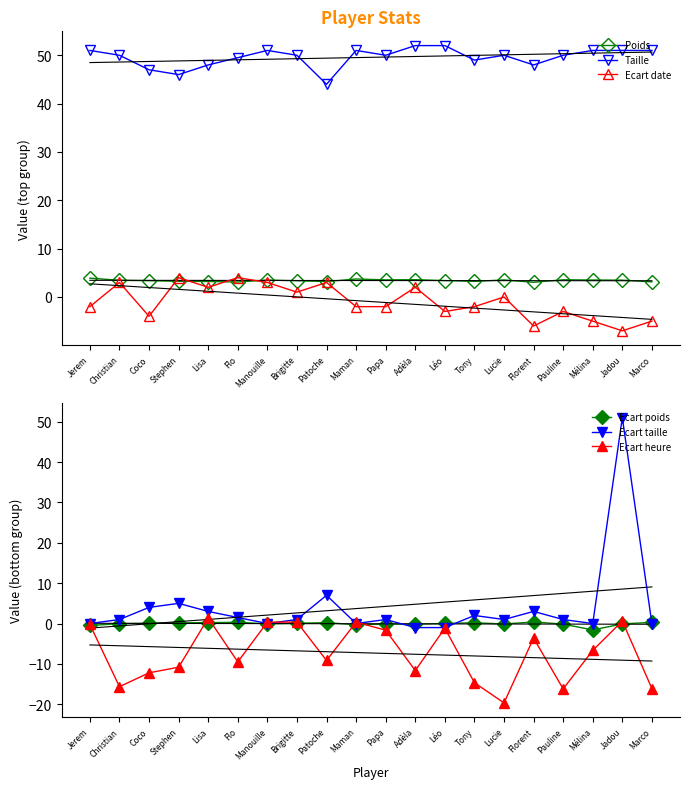

At how many categories does at least one series exceed 22?

20